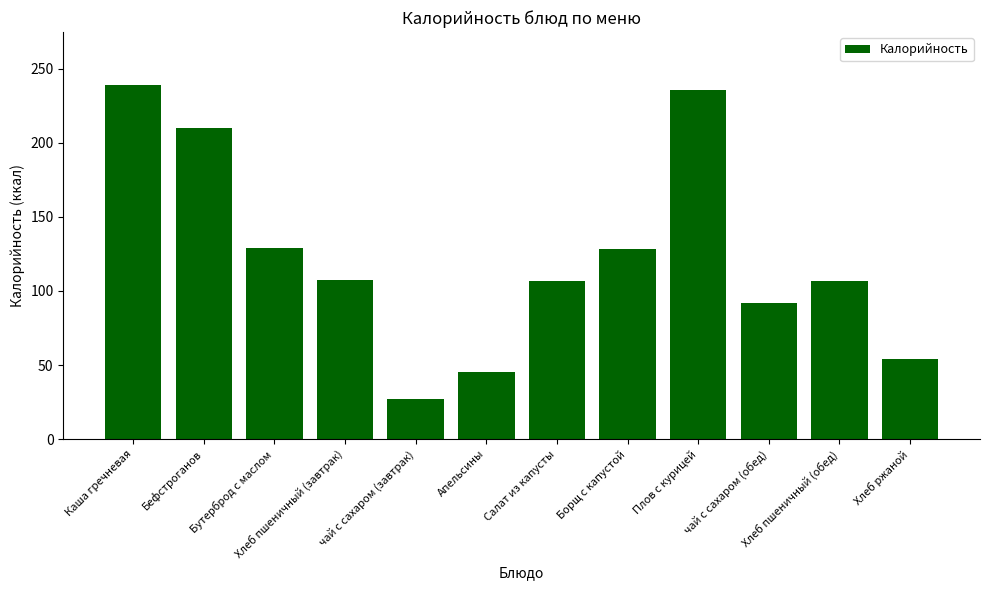

At which label does the data first exceed 107?

Каша гречневая